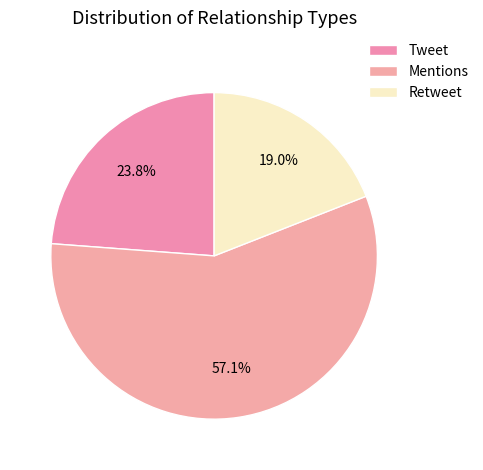

To the nearest percent, what is the combined percentage of Mentions and Tweet?

81%